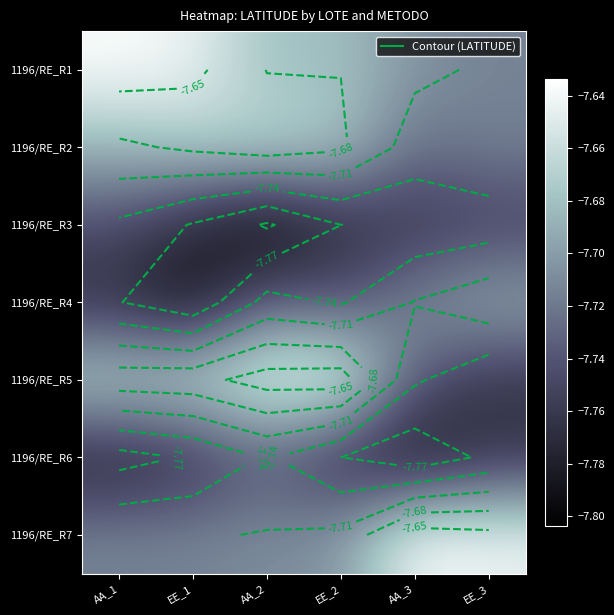

What is the difference between the highest and lowest values at AA_1?

0.1